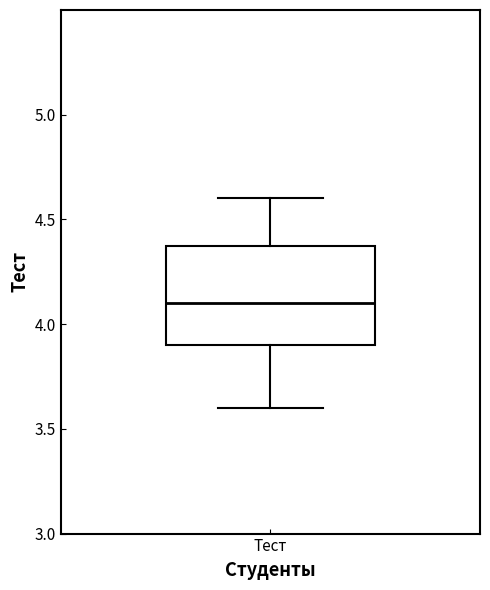

Read this box plot against the y-axis: the position of the median line, the range covered by the box, and the ends of both whiskers. The values are not printed on the chart, so give them approximately, as read against the axis.

median 4.1, box 3.9 to 4.4, whiskers 3.6 to 4.6